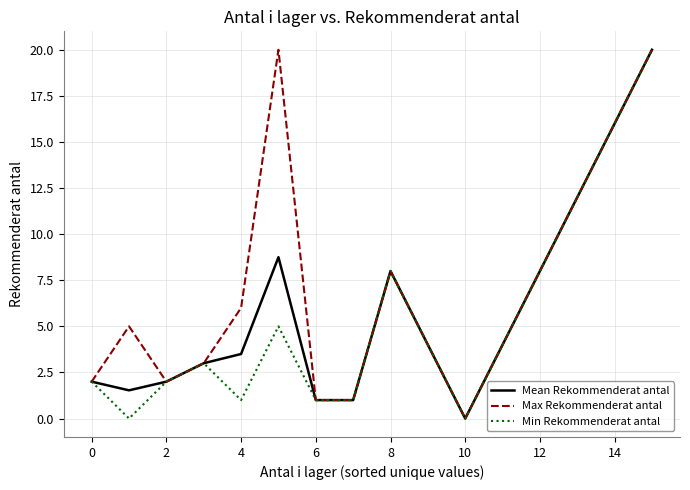

Which series has the largest total across all categories?

Max Rekommenderat antal